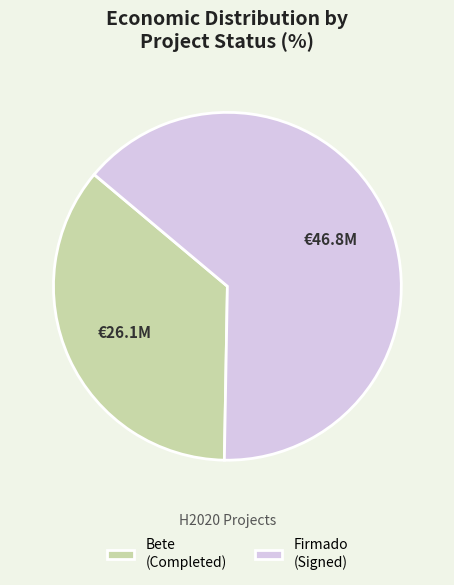

Do Firmado (Signed) and Bete (Completed) together represent more than half of the pie?

Yes